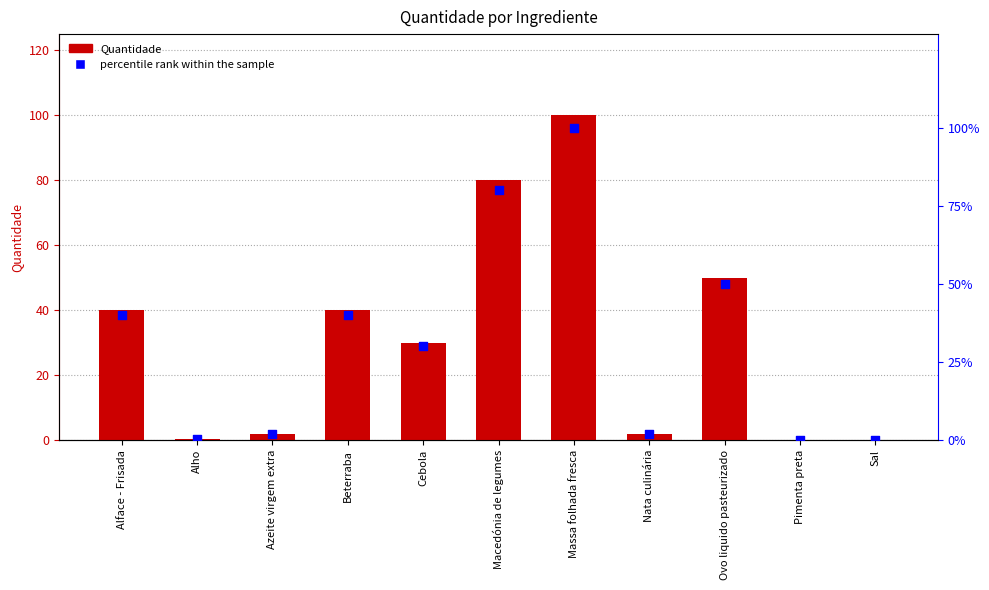

Which series has the largest Y range (max minus min)?

Quantidade